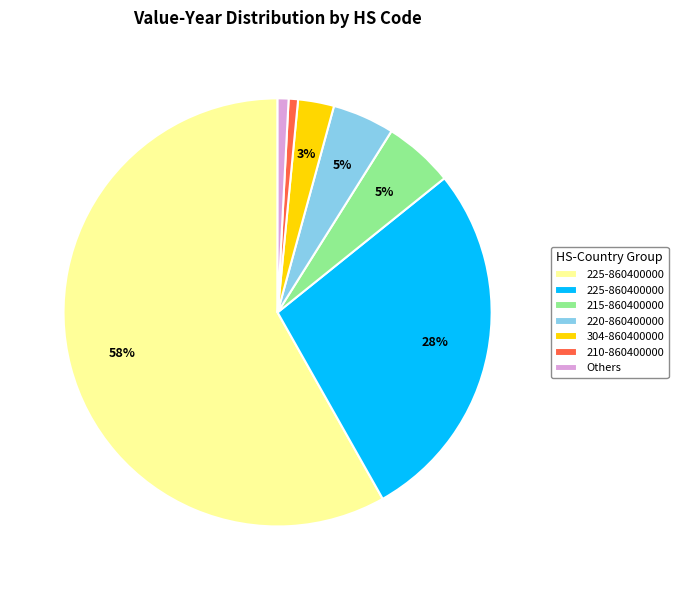

To the nearest percent, what is the average slice percentage?

14%